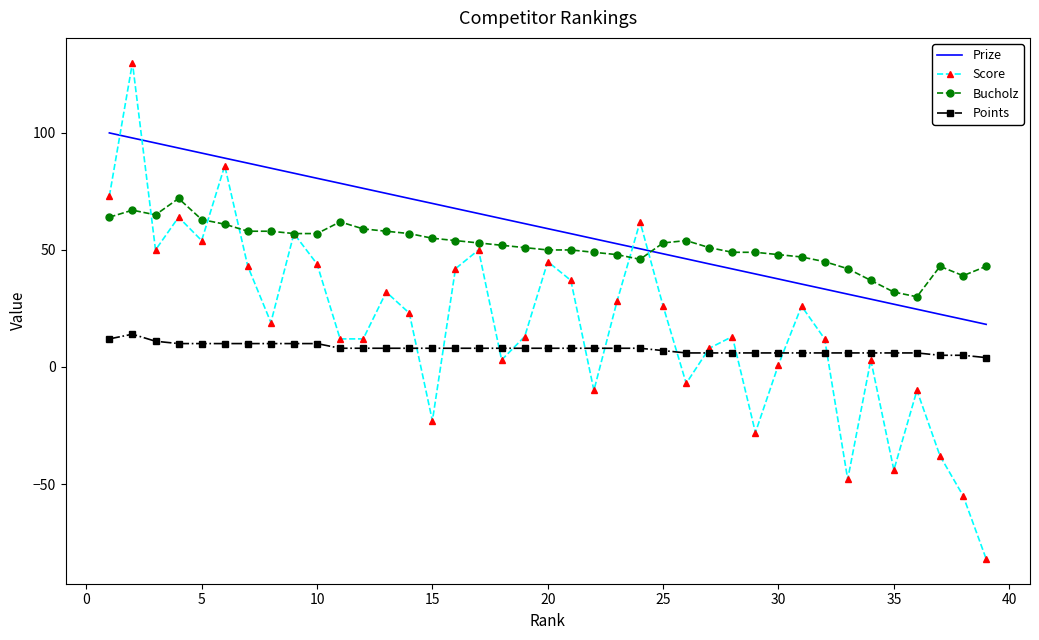

Which series ends up on top after the final intersection of Points and Score?

Points